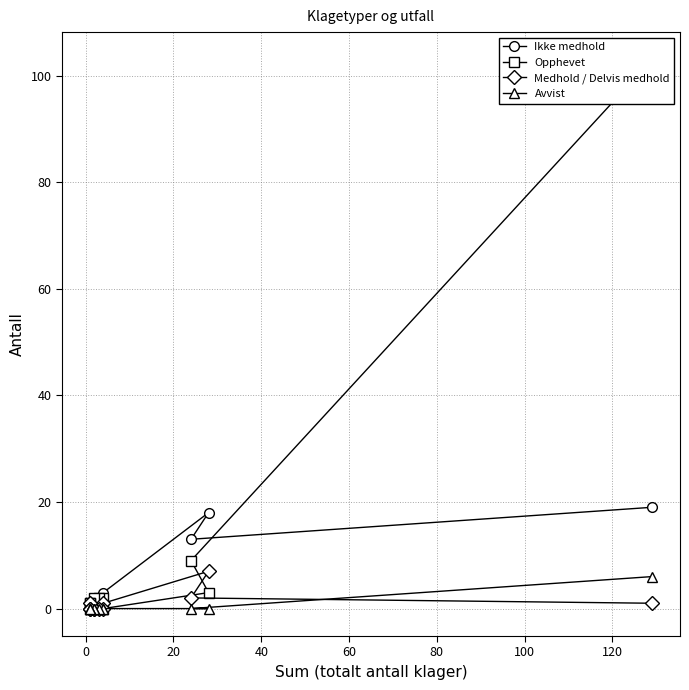

Reading left to right, list all the values displayed in this chart.

Ikke medhold: 19	13	18	3	2	1	0	2	0	0	0
Opphevet: 103	9	3	0	2	2	2	0	0	1	1
Medhold / Delvis medhold: 1	2	7	1	0	0	0	0	1	0	0
Avvist: 6	0	0	0	0	0	0	0	0	0	0